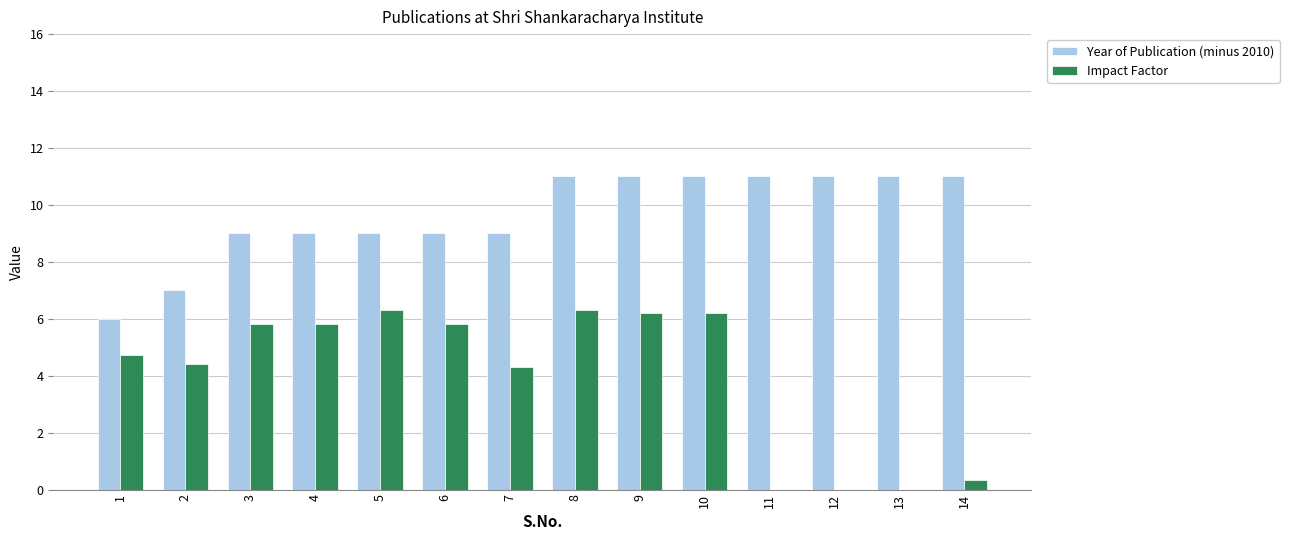

How many values in the Impact Factor series exceed 5?

7